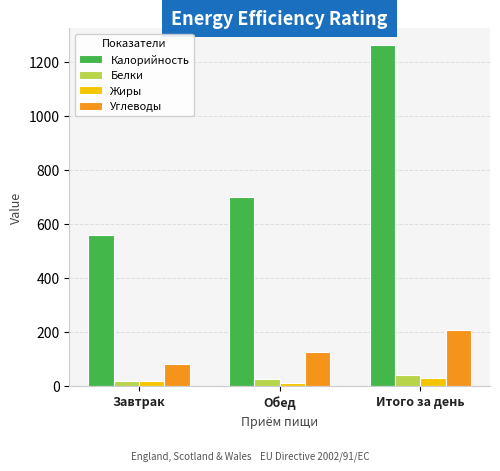

Reading right to left, list all the values displayed in this chart.

Калорийность: Итого за день=1260.6	Обед=700.8	Завтрак=559.9
Белки: Итого за день=43.0	Обед=25.1	Завтрак=17.9
Жиры: Итого за день=29.7	Обед=11.3	Завтрак=18.4
Углеводы: Итого за день=208.4	Обед=124.6	Завтрак=83.8